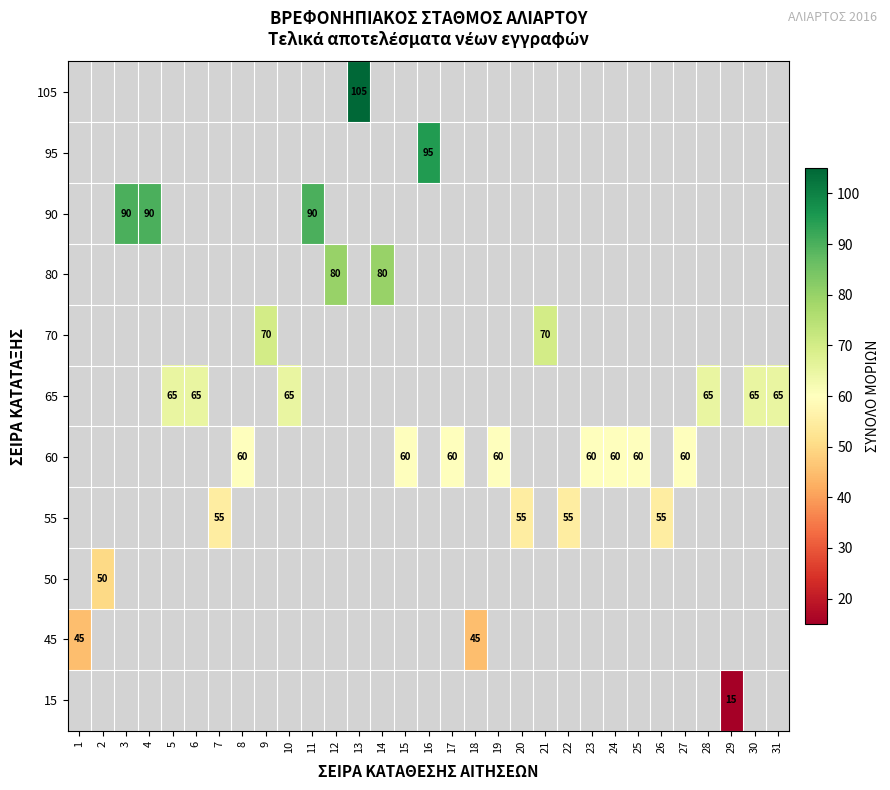

True or false: 60 has a value of 33 at 25.

False